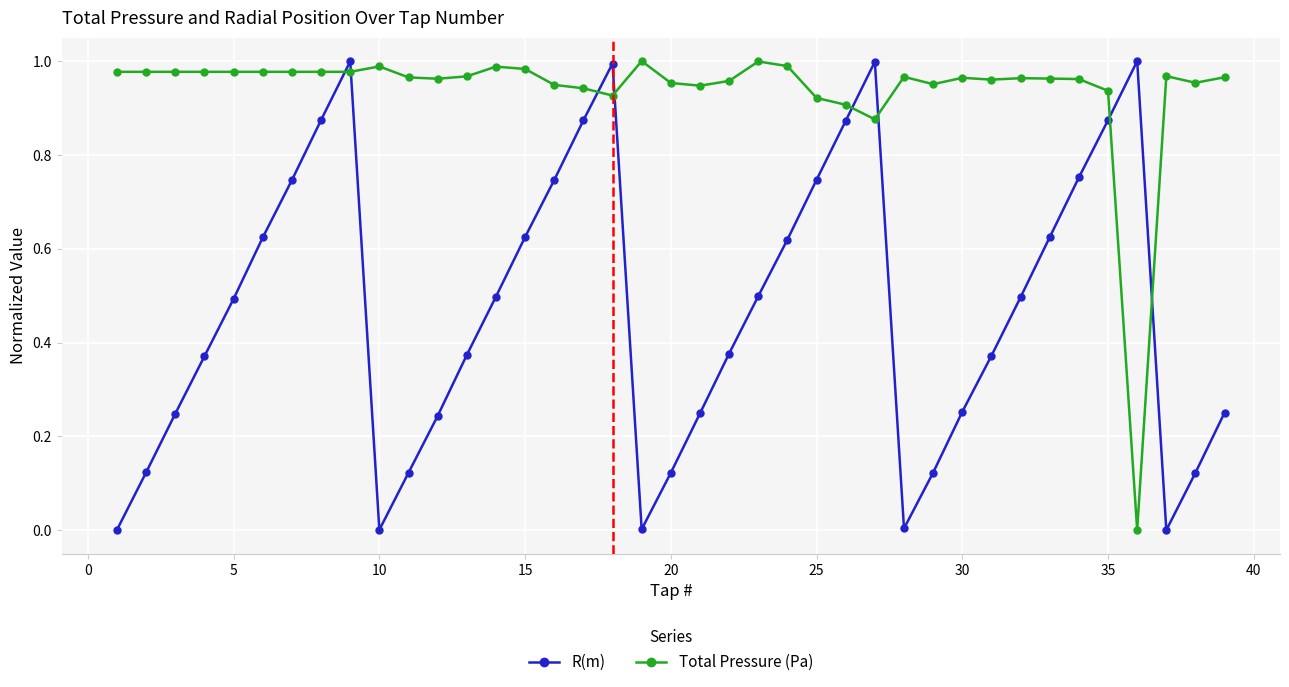

List the series in order of their overall mean, lowest first.

R(m), Total Pressure (Pa)